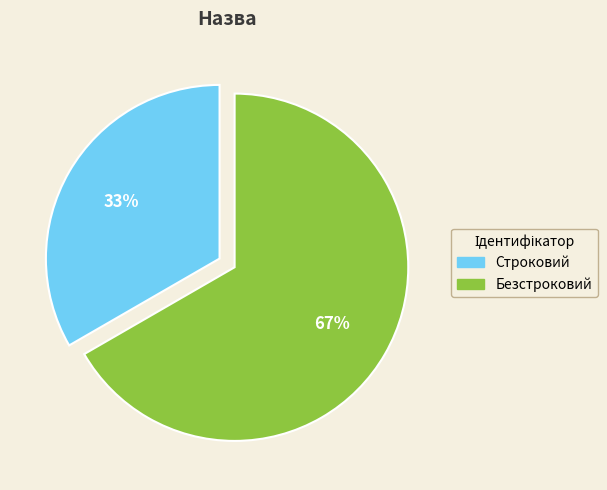

The Безстроковий slice represents 67% of the pie. True or false?

True